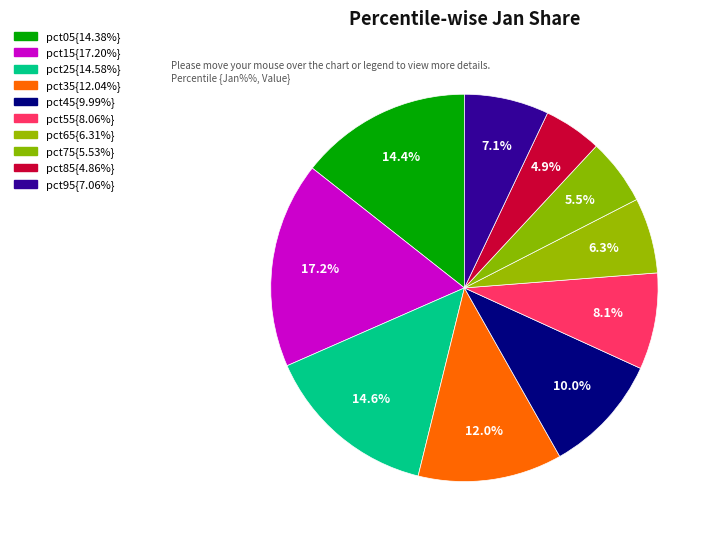

How many segments does this pie chart have?

10